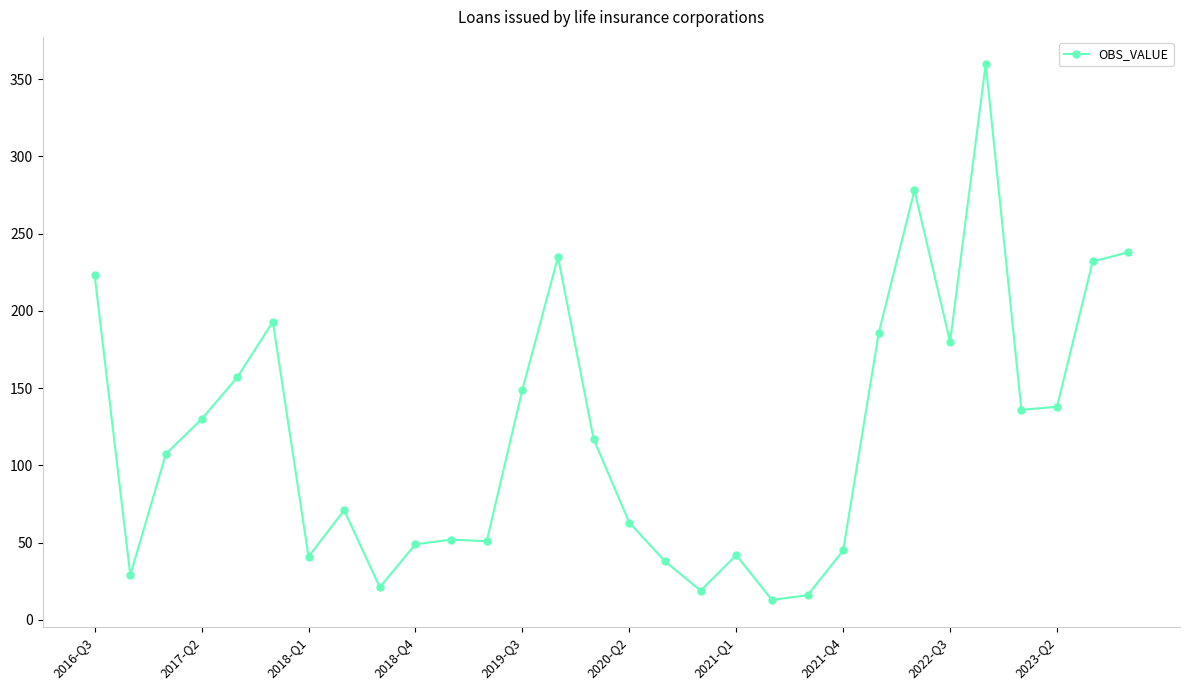

True or false: there are more than 2 points higher than both neighbors.

True